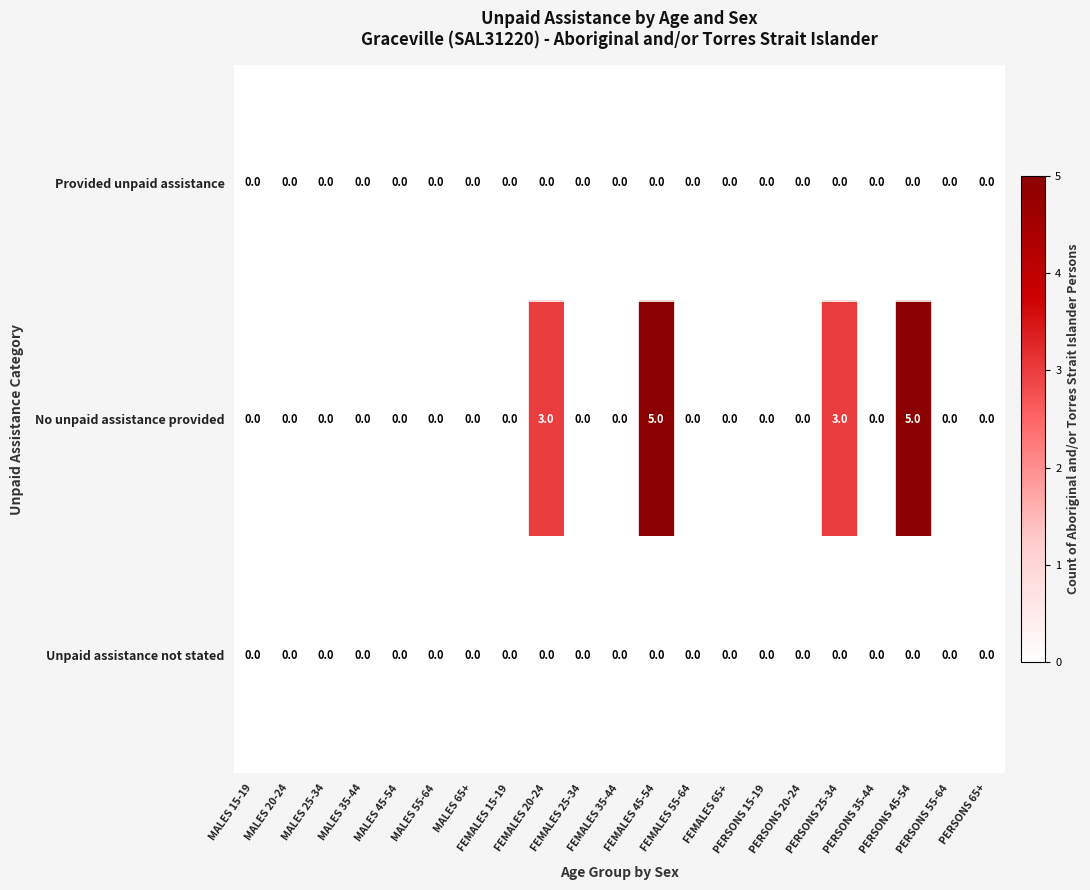

Count the No unpaid assistance provided values in the range 0 to 1.

17